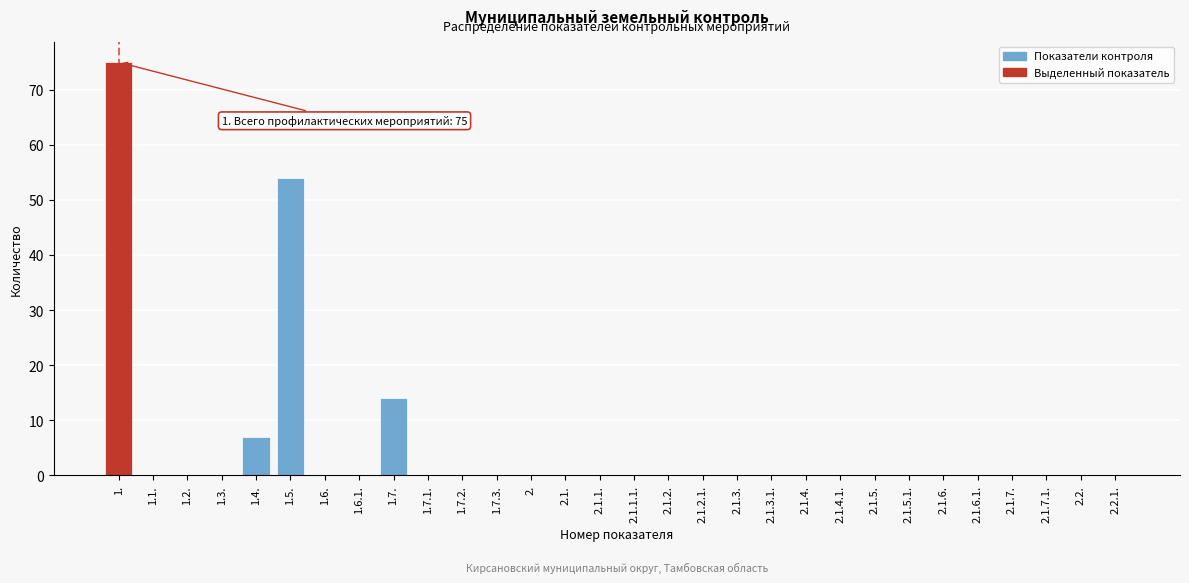

Reading left to right, what are all the values shown in this chart?

1.=75	1.1.=0	1.2.=0	1.3.=0	1.4.=7	1.5.=54	1.6.=0	1.6.1.=0	1.7.=14	1.7.1.=0	1.7.2.=0	1.7.3.=0	2.=0	2.1.=0	2.1.1.=0	2.1.1.1.=0	2.1.2.=0	2.1.2.1.=0	2.1.3.=0	2.1.3.1.=0	2.1.4.=0	2.1.4.1.=0	2.1.5.=0	2.1.5.1.=0	2.1.6.=0	2.1.6.1.=0	2.1.7.=0	2.1.7.1.=0	2.2.=0	2.2.1.=0